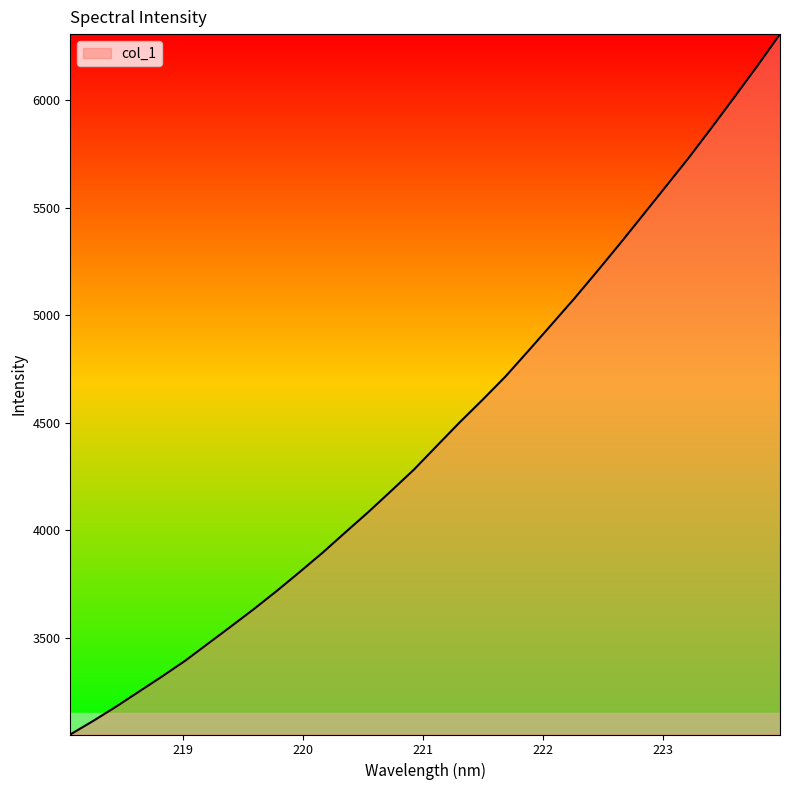

How many values are below 4392?

16